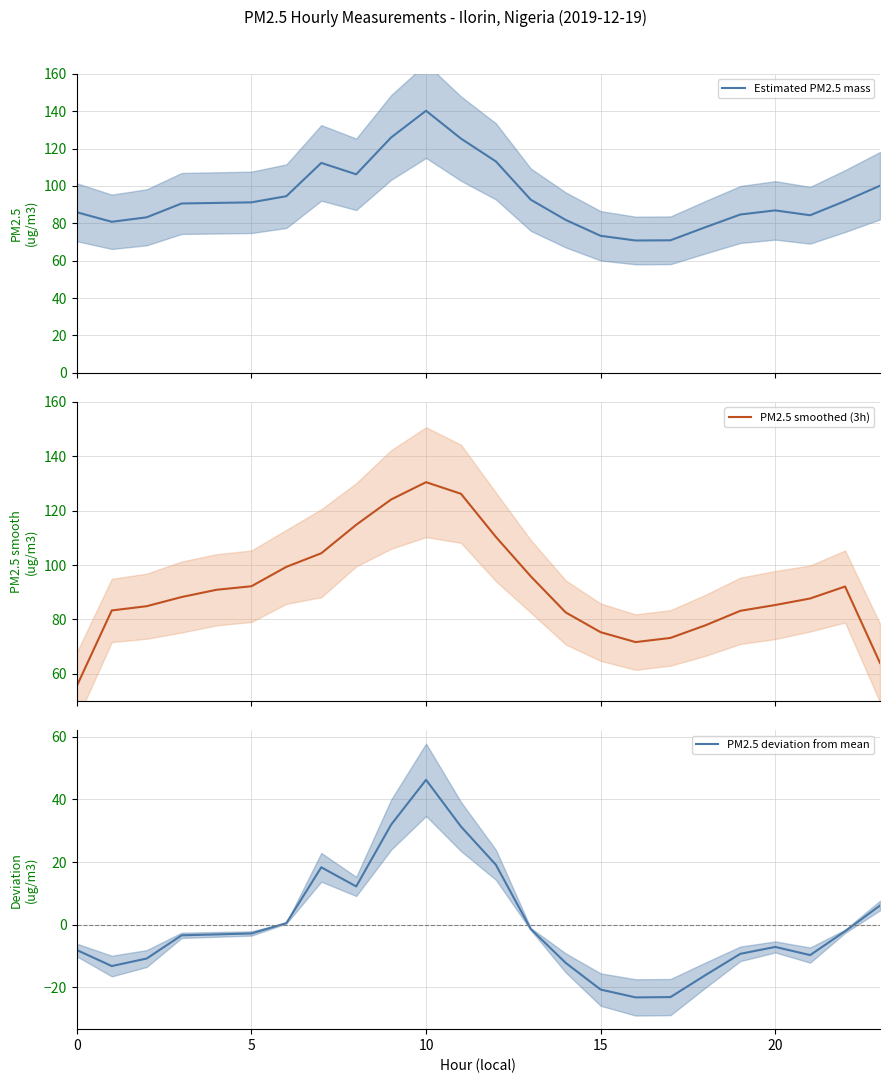

At which label does PM2.5 deviation from mean reach its peak?

10